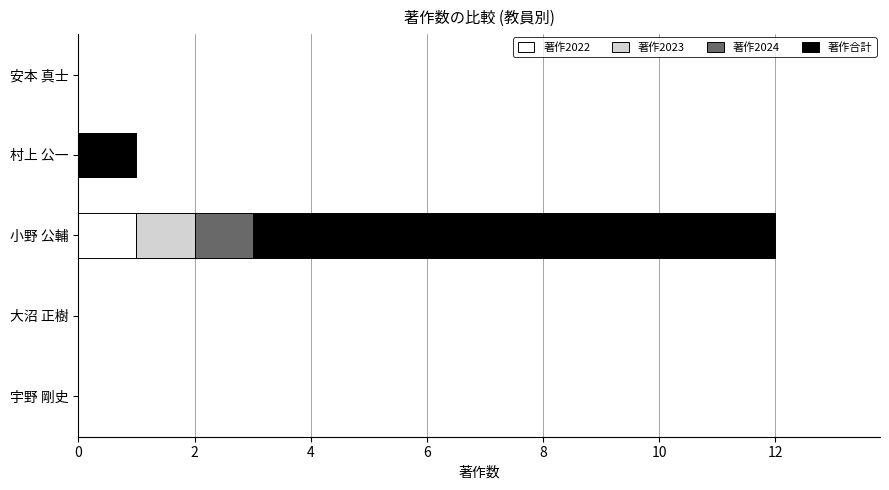

Which category has the highest value in the 著作2022 series?

小野 公輔